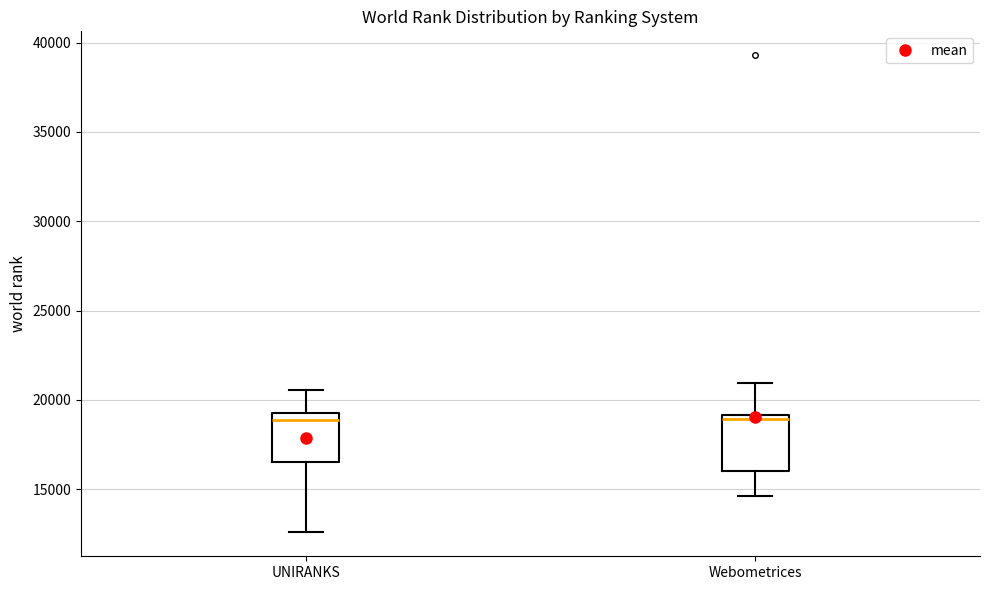

Where is the lower edge of the box for Webometrices on the y-axis? The values are not printed on the chart, so give them approximately, as read against the axis.

16000